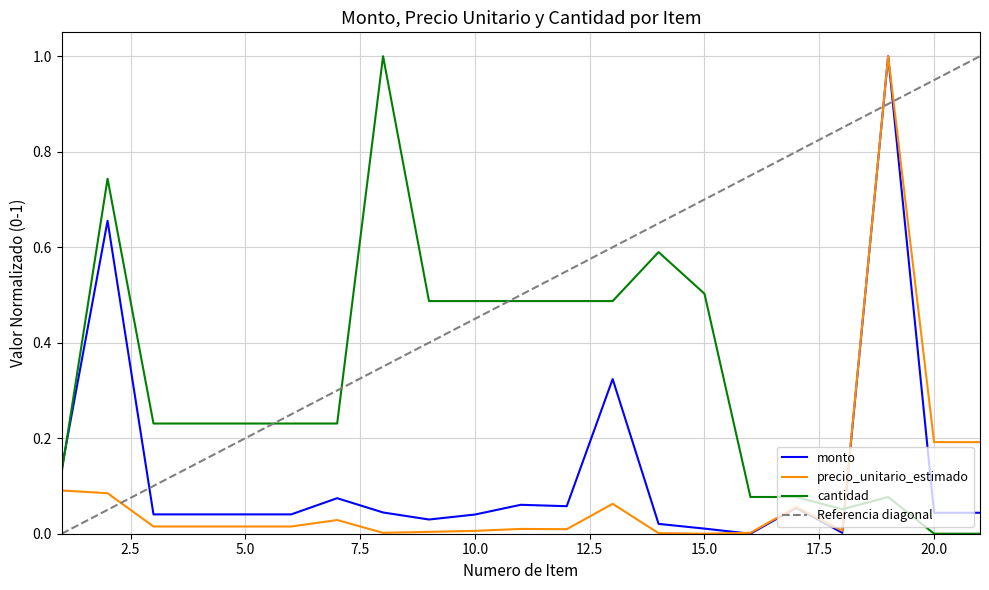

Is the value of cantidad at 14 greater than the value of monto at 18?

Yes